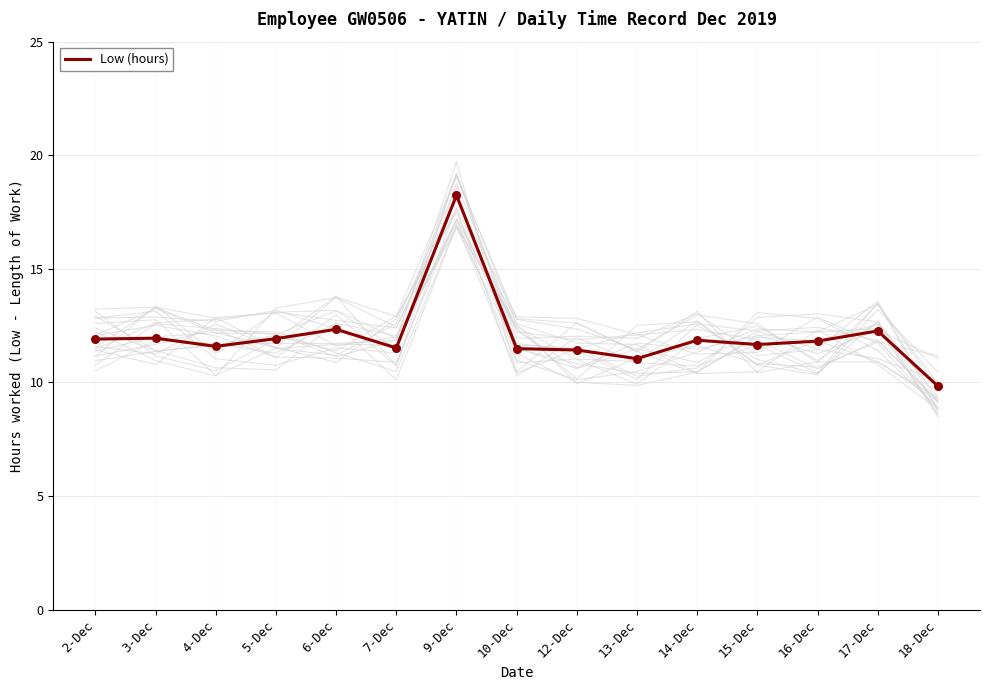

Between 16-Dec and 2-Dec, which is larger?

2-Dec